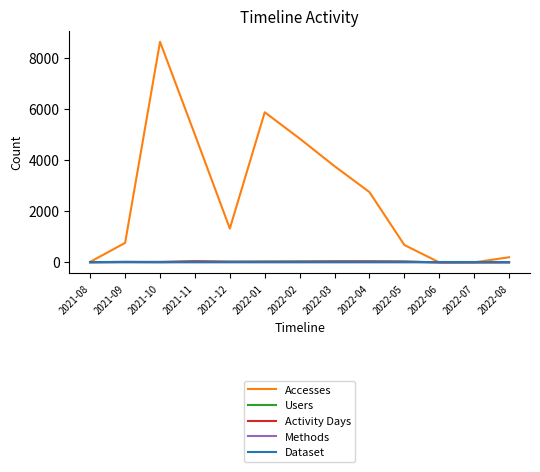

At which label does Activity Days first exceed 28?

2021-11